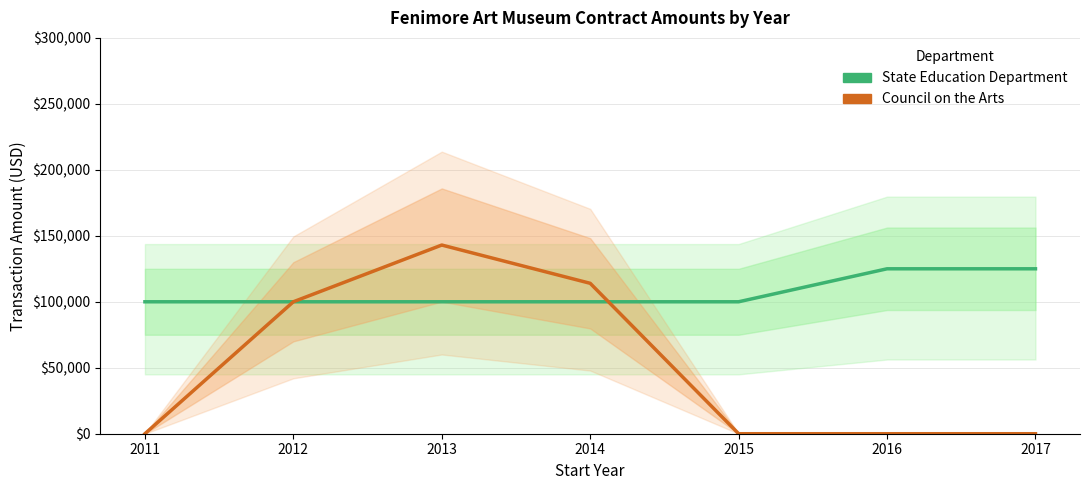

What is the sum of all State Education Department values?

750000